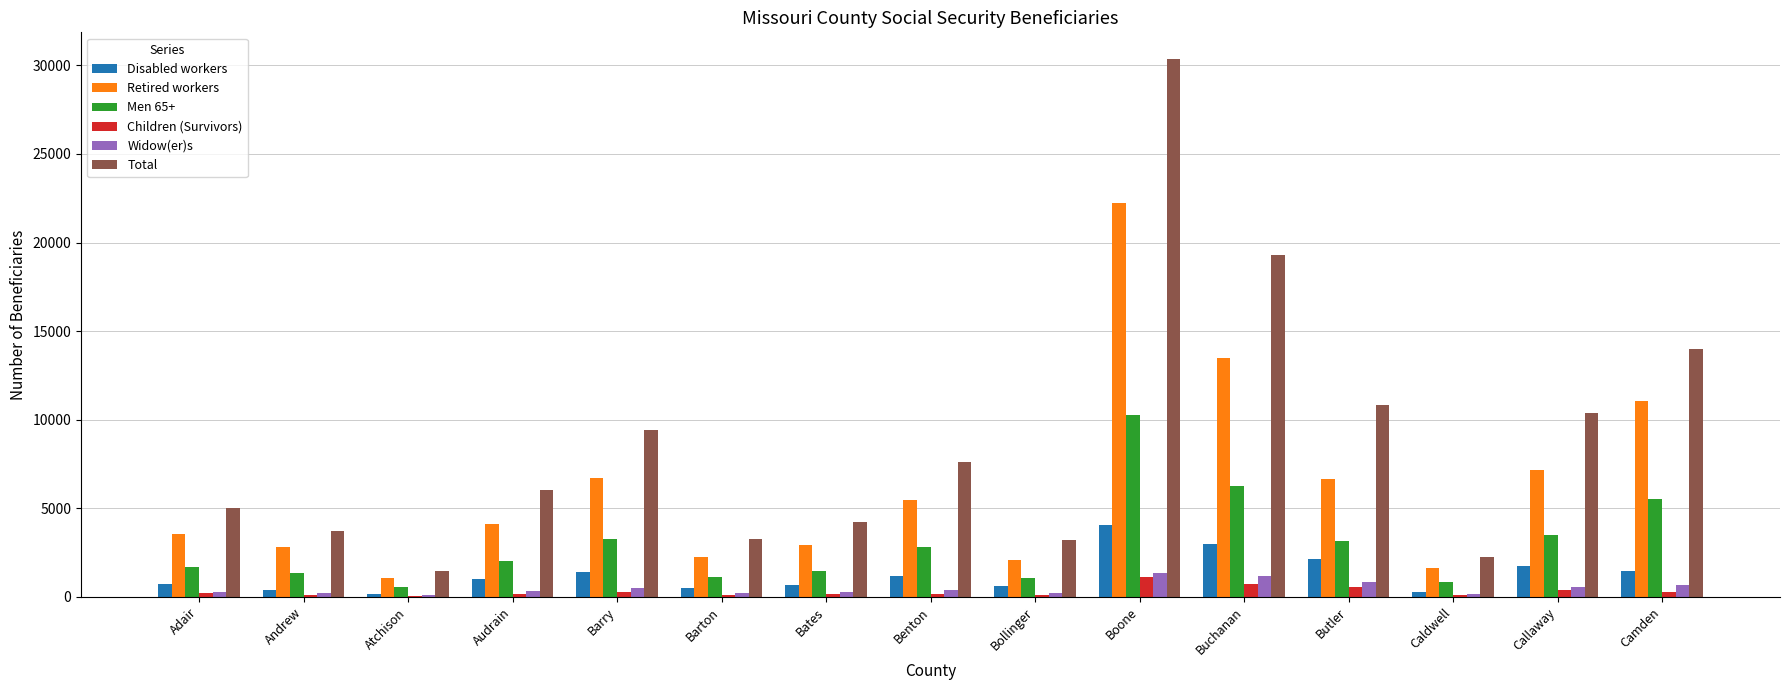

Between Barry and Boone, which series saw the biggest shift?

Total